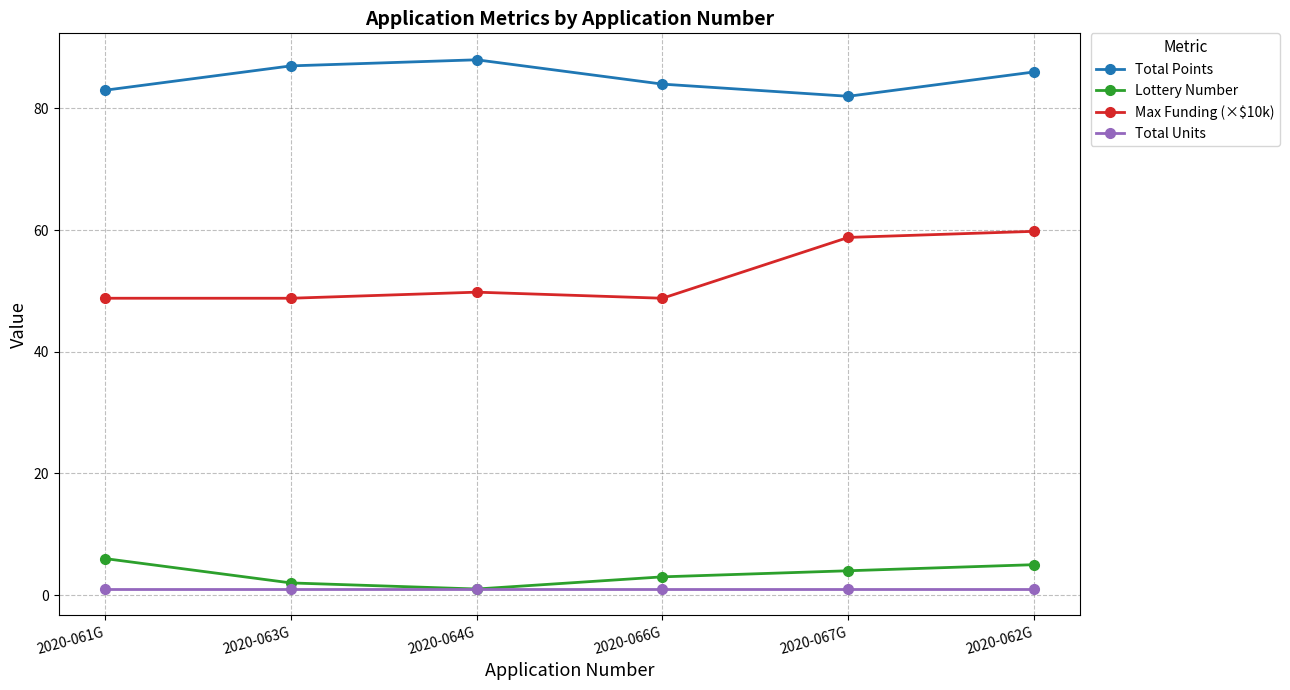

True or false: Total Units has a value of 1.0 at 2020-064G.

True